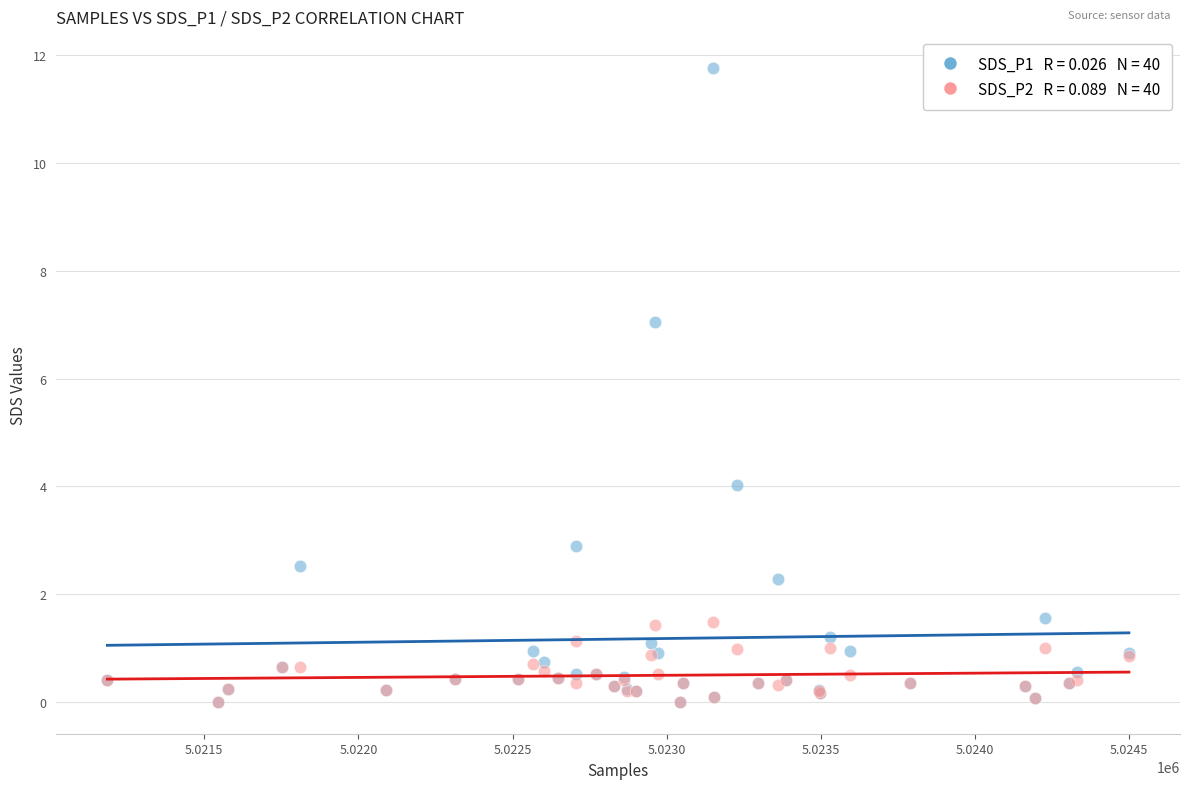

Across all series, what Y value is closest to 5?

4.0